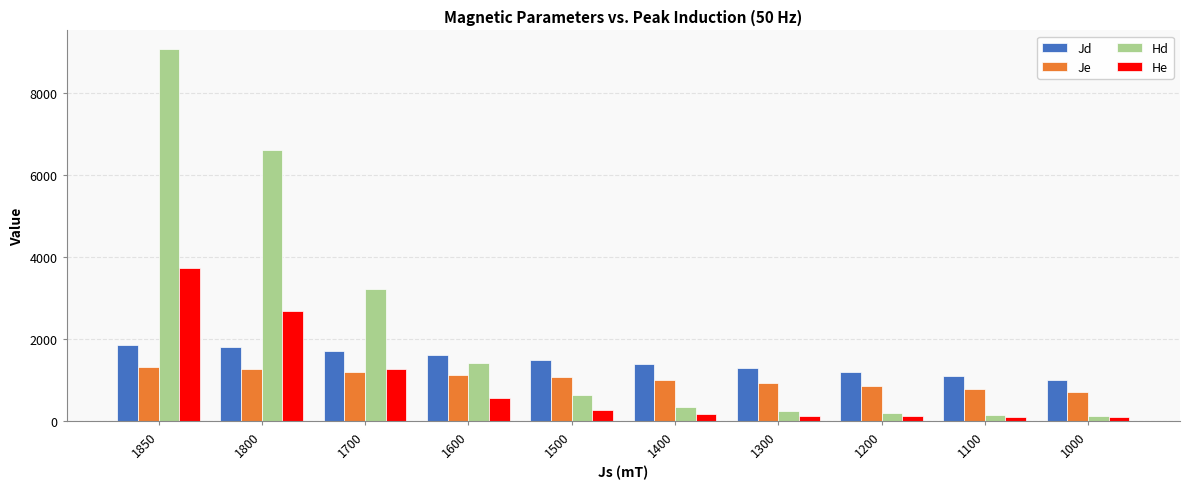

The value of Hd at 1800 is 2047.4. True or false?

False